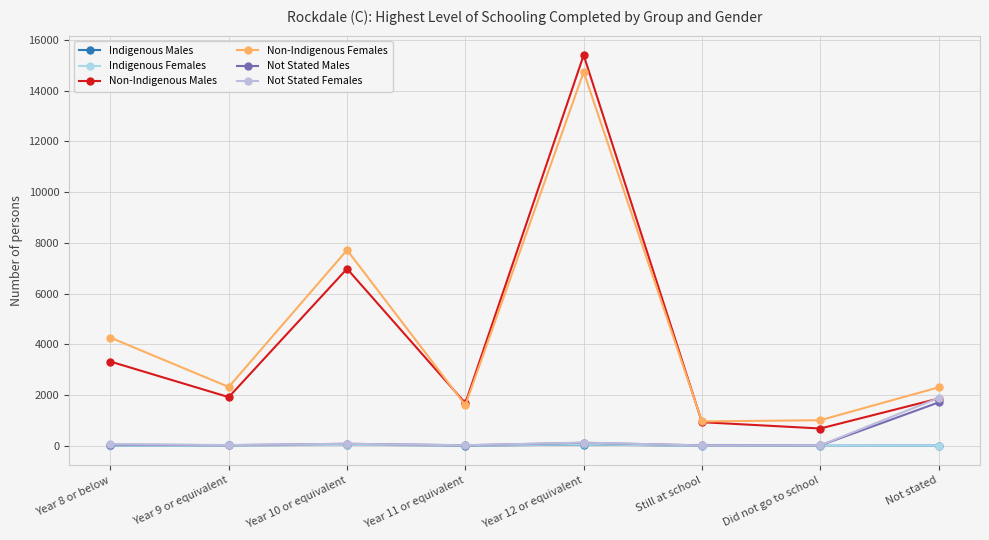

What is the difference between the maximum and second lowest values in the Non-Indigenous Males series?

14466